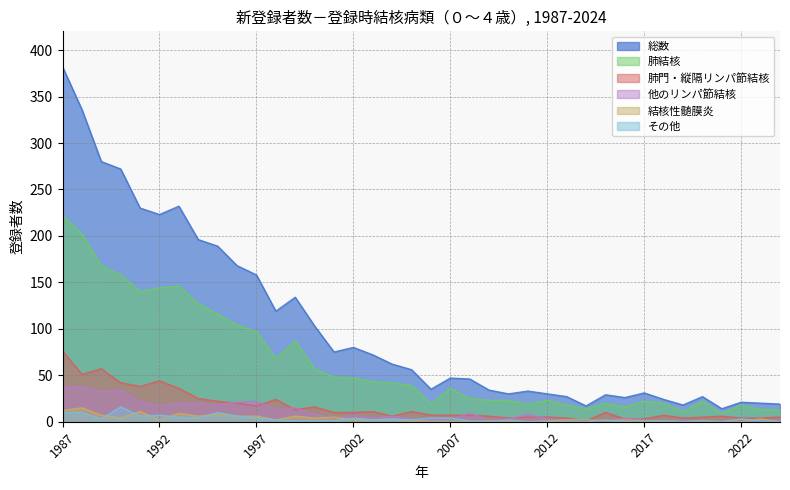

Reading left to right, transcribe all the data shown in this chart.

総数: 1987=382	1988=336	1989=280	1990=272	1991=230	1992=223	1993=232	1994=196	1995=189	1996=168	1997=158	1998=119	1999=134	2000=103	2001=75	2002=80	2003=72	2004=62	2005=56	2006=35	2007=47	2008=46	2009=34	2010=30	2011=33	2012=30	2013=27	2014=17	2015=29	2016=26	2017=31	2018=24	2019=18	2020=27	2021=14	2022=21	2023=20	2024=19
肺結核: 1987=222	1988=202	1989=168	1990=158	1991=140	1992=144	1993=146	1994=127	1995=116	1996=104	1997=97	1998=68	1999=87	2000=57	2001=48	2002=47	2003=43	2004=42	2005=39	2006=19	2007=36	2008=25	2009=23	2010=23	2011=19	2012=23	2013=18	2014=14	2015=20	2016=16	2017=22	2018=20	2019=11	2020=22	2021=9	2022=18	2023=13	2024=13
肺門・縦隔リンパ節結核: 1987=76	1988=51	1989=57	1990=42	1991=38	1992=44	1993=36	1994=25	1995=22	1996=20	1997=17	1998=24	1999=13	2000=16	2001=10	2002=10	2003=11	2004=6	2005=11	2006=7	2007=7	2008=7	2009=6	2010=4	2011=5	2012=5	2013=4	2014=1	2015=10	2016=3	2017=3	2018=7	2019=4	2020=5	2021=6	2022=4	2023=4	2024=5
他のリンパ節結核: 1987=37	1988=38	1989=32	1990=34	1991=22	1992=17	1993=20	1994=20	1995=18	1996=21	1997=22	1998=13	1999=15	2000=8	2001=4	2002=7	2003=4	2004=6	2005=3	2006=3	2007=2	2008=9	2009=2	2010=3	2011=8	2012=3	2013=2	2014=2	2015=0	2016=4	2017=2	2018=1	2019=2	2020=0	2021=1	2022=1	2023=1	2024=2
結核性髄膜炎: 1987=12	1988=15	1989=7	1990=4	1991=11	1992=2	1993=9	1994=6	1995=8	1996=6	1997=6	1998=2	1999=6	2000=4	2001=5	2002=2	2003=2	2004=3	2005=1	2006=0	2007=0	2008=0	2009=1	2010=0	2011=0	2012=1	2013=2	2014=2	2015=1	2016=2	2017=1	2018=1	2019=0	2020=1	2021=0	2022=0	2023=3	2024=0
その他: 1987=10	1988=10	1989=3	1990=16	1991=6	1992=7	1993=5	1994=4	1995=10	1996=6	1997=4	1998=2	1999=1	2000=1	2001=1	2002=4	2003=2	2004=3	2005=2	2006=4	2007=4	2008=1	2009=0	2010=2	2011=0	2012=0	2013=0	2014=0	2015=2	2016=0	2017=0	2018=1	2019=0	2020=1	2021=0	2022=3	2023=1	2024=0